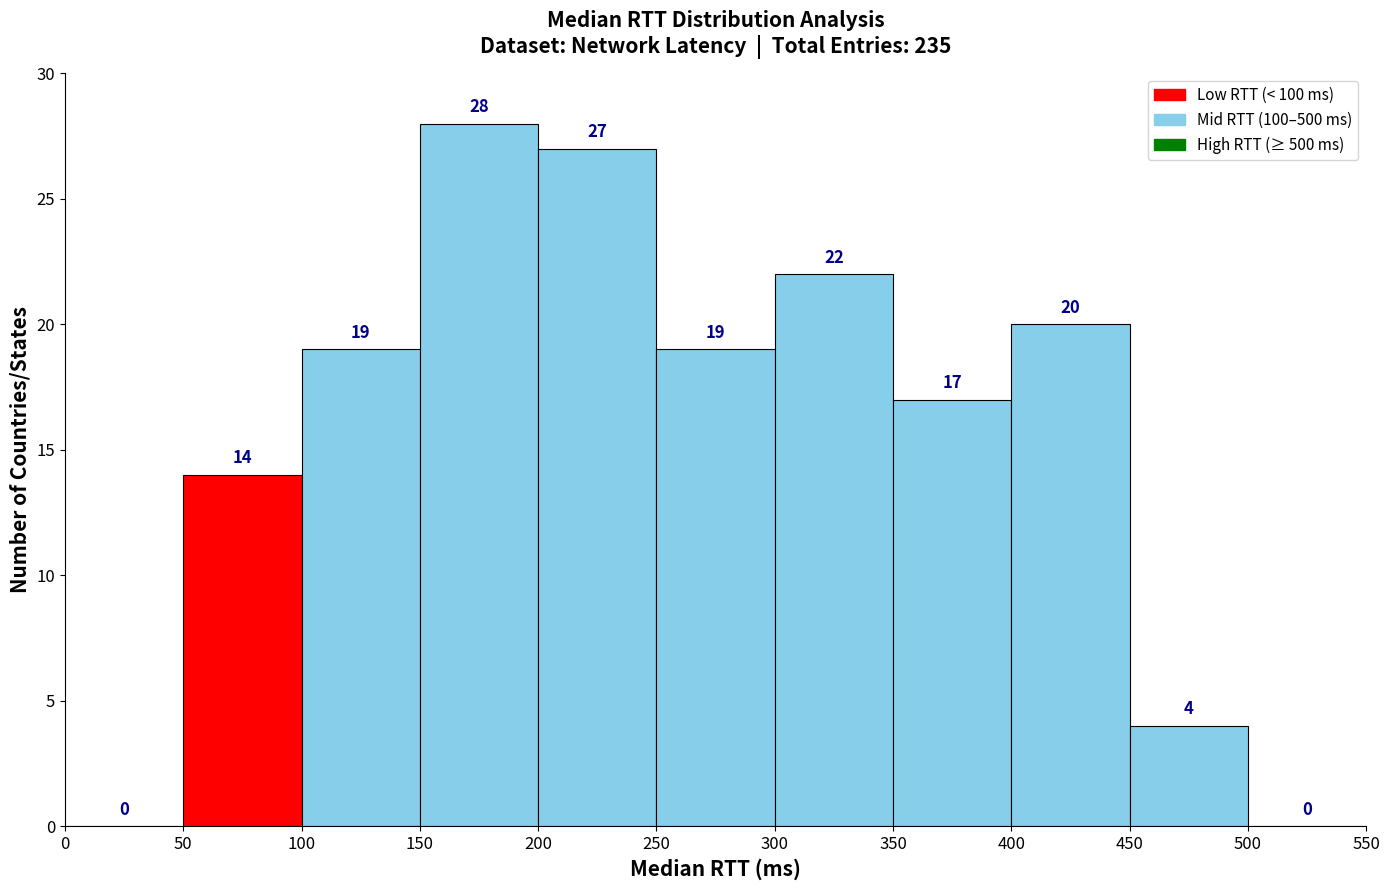

Reading left to right, transcribe this chart: for each bar, give the range it covers on the x-axis and its height.

0 to 50: 0
50 to 100: 14
100 to 150: 19
150 to 200: 28
200 to 250: 27
250 to 300: 19
300 to 350: 22
350 to 400: 17
400 to 450: 20
450 to 500: 4
500 to 550: 0